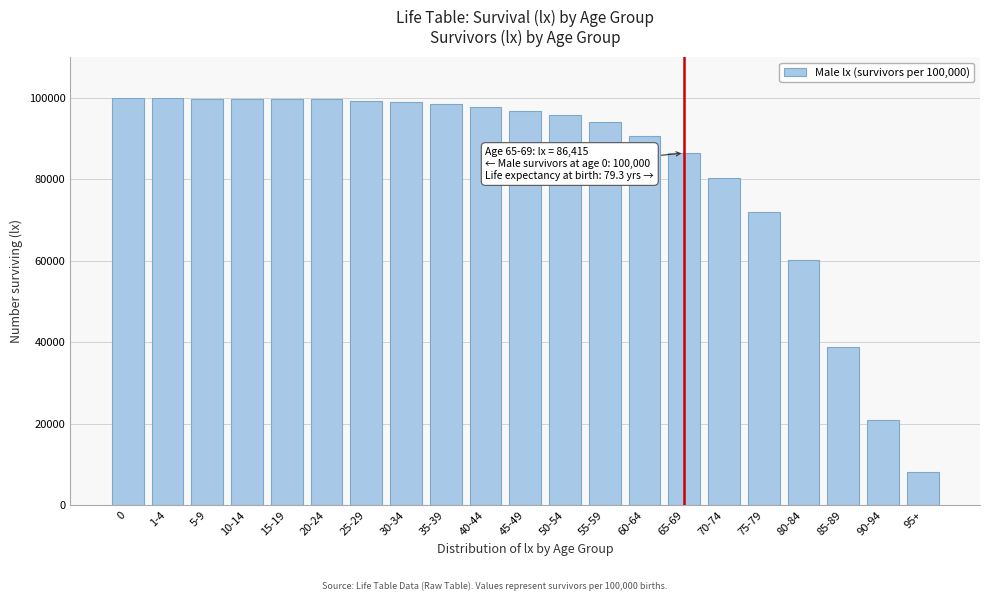

What is the smallest value displayed?

8046